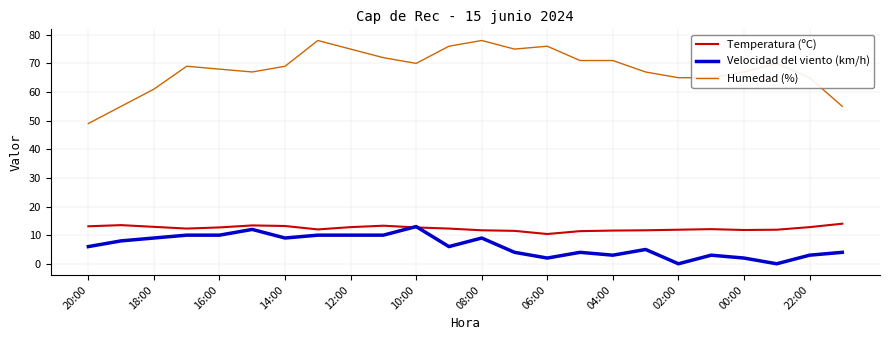

True or false: Humedad (%) and Velocidad del viento (km/h) cross at least once.

False